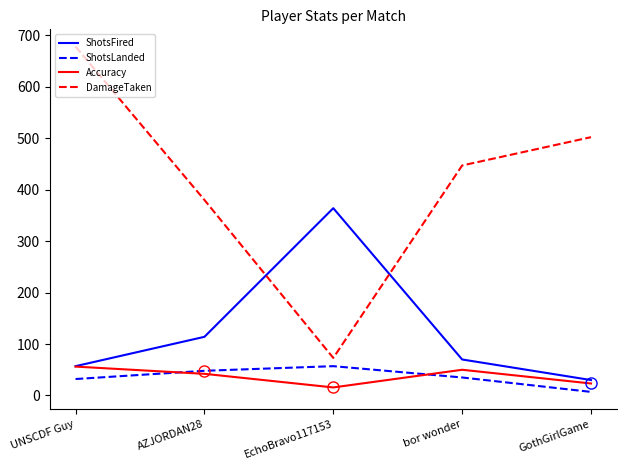

What are all the series names shown in the legend?

ShotsFired, ShotsLanded, Accuracy, DamageTaken